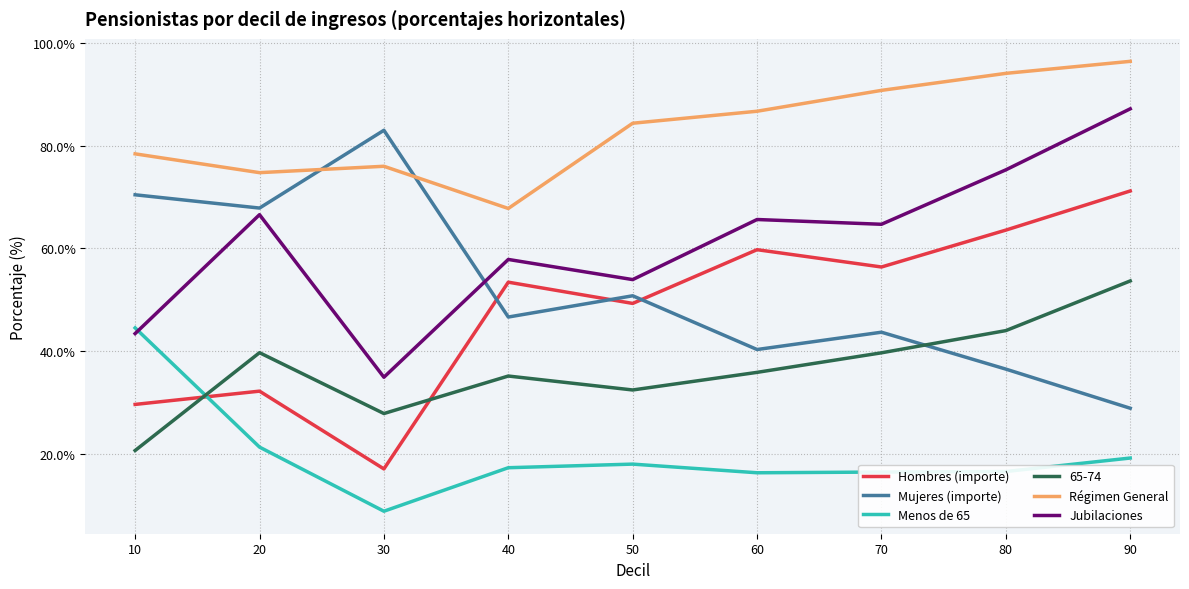

The value of Menos de 65 at 20 is 30.1. True or false?

False